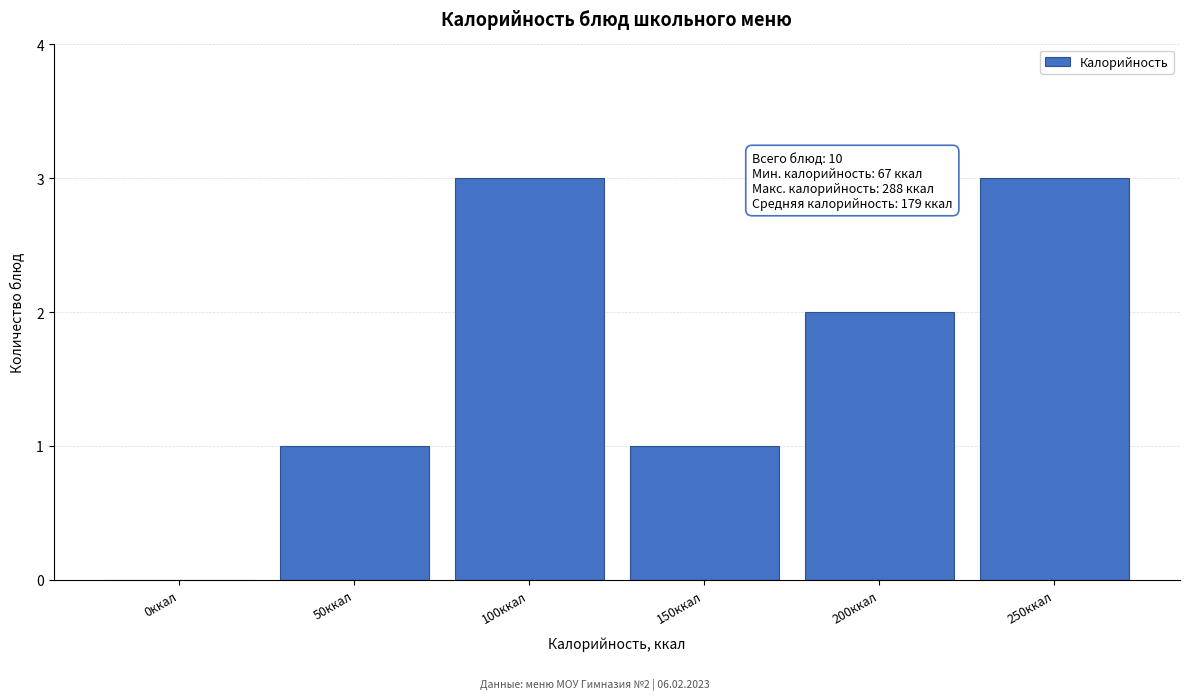

Reading left to right, list all the values displayed in this chart.

0ккал=0	50ккал=1	100ккал=3	150ккал=1	200ккал=2	250ккал=3